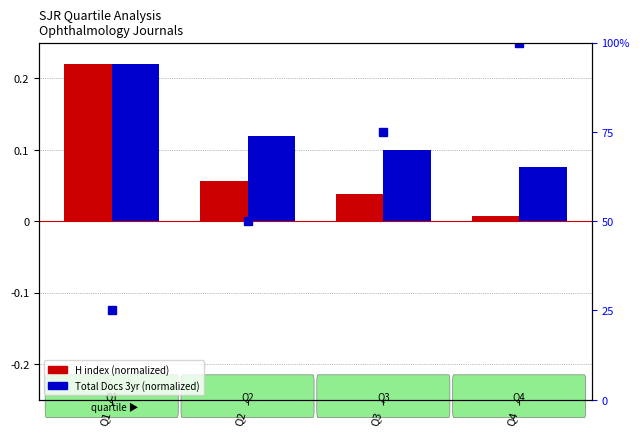

At which category is the sum across all series the highest?

Q4